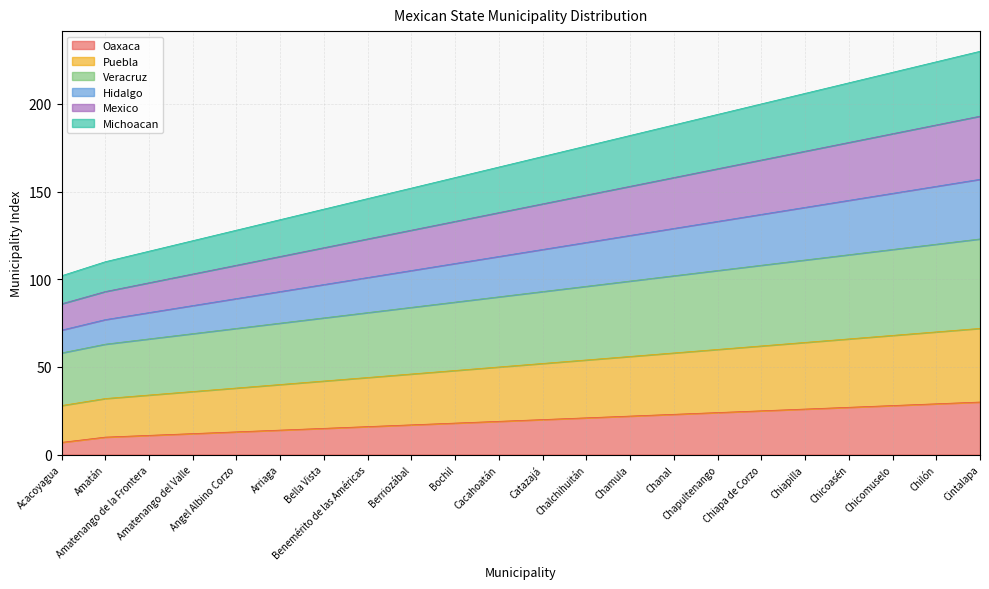

At which category is the sum across all series the highest?

Cintalapa